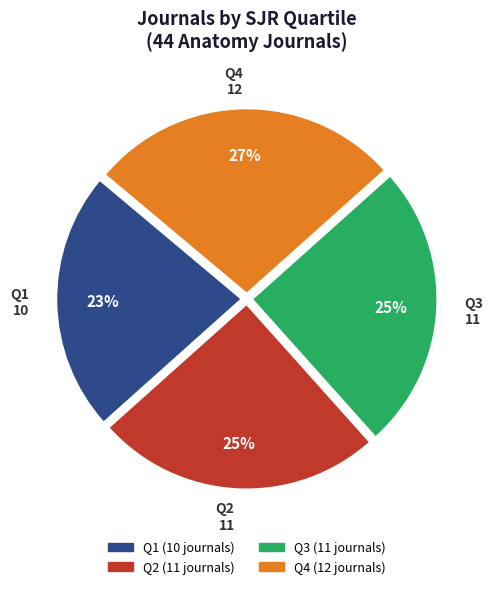

To the nearest percent, what is the combined percentage of Q4 and Q1?

50%